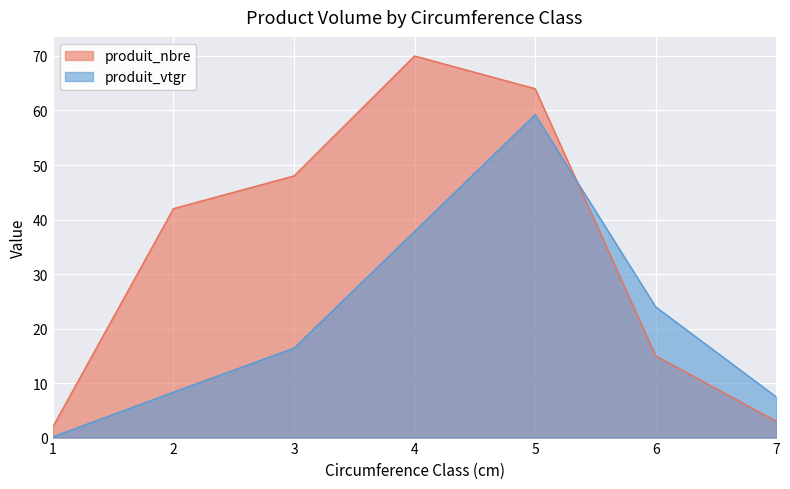

Which series has the largest range (max minus min)?

produit_nbre